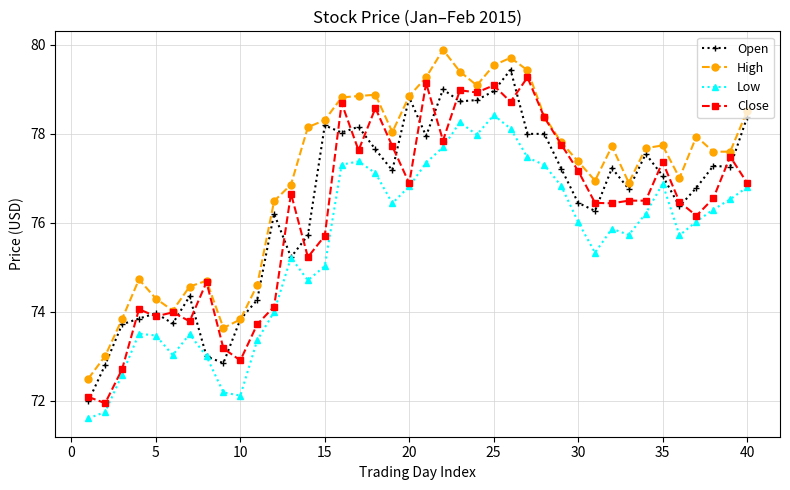

What is the value of the Low point at the 13th from the left?

75.2